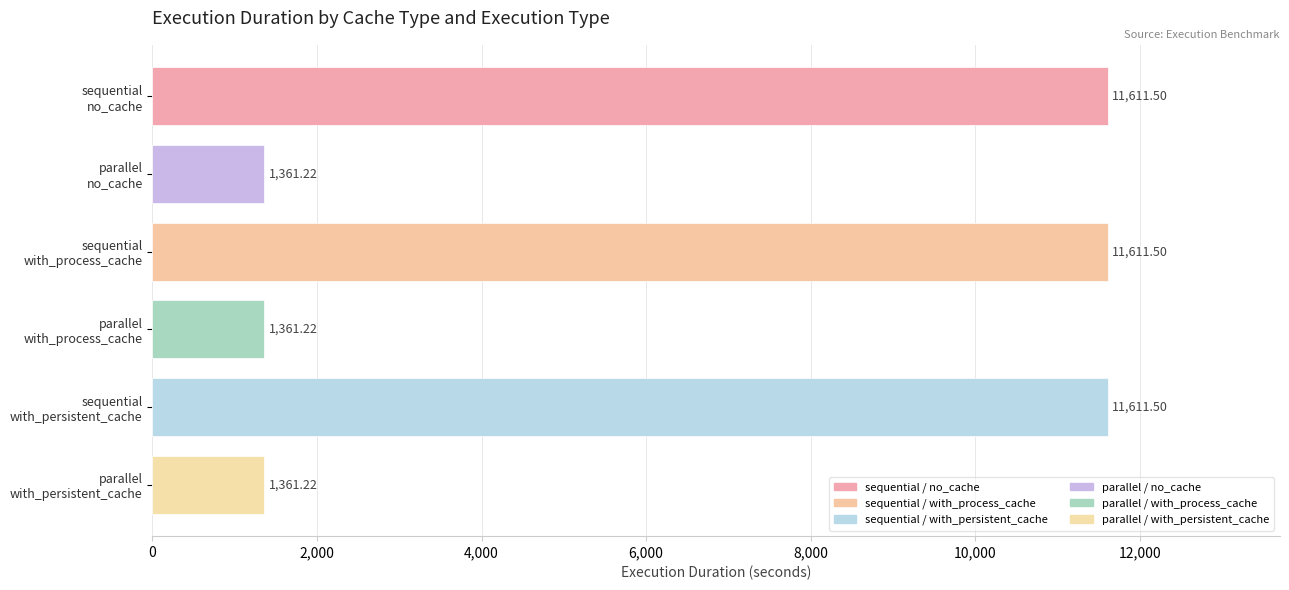

At how many categories does at least one series exceed 7526?

3